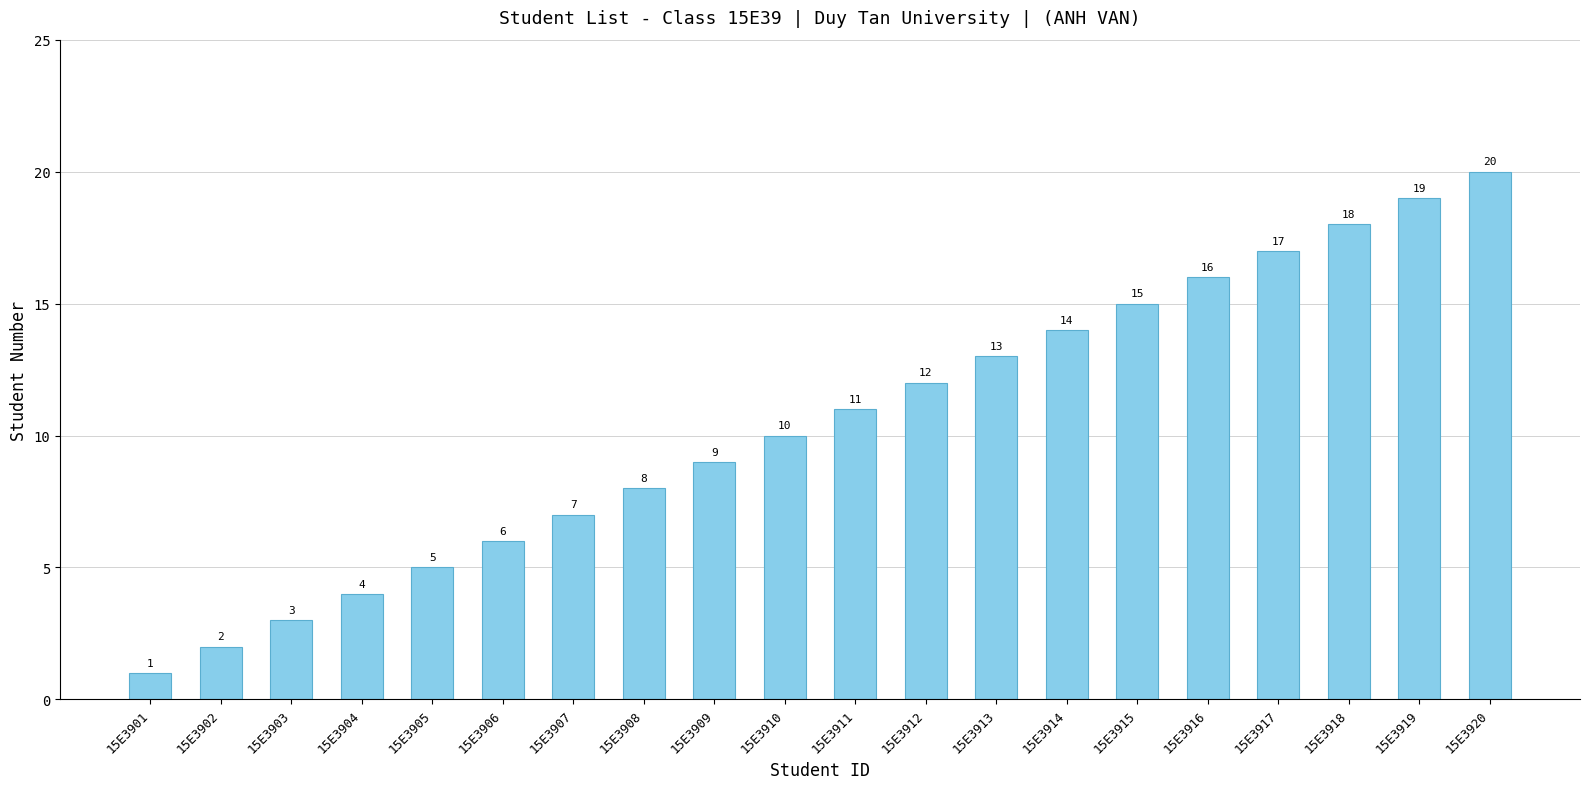

What is the difference between the maximum and minimum values?

19